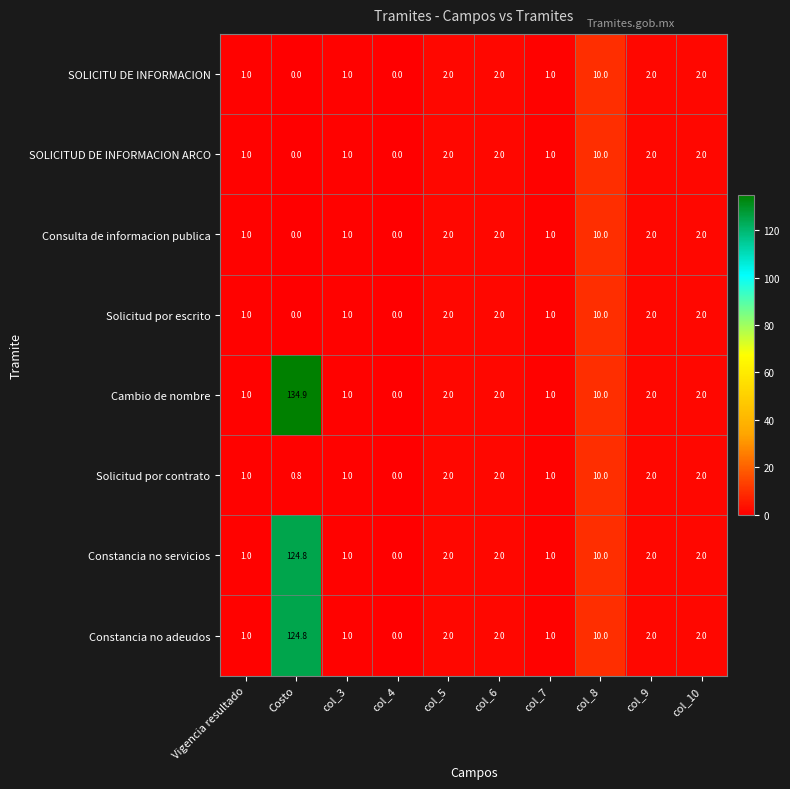

At which category is the sum across all series the highest?

Costo